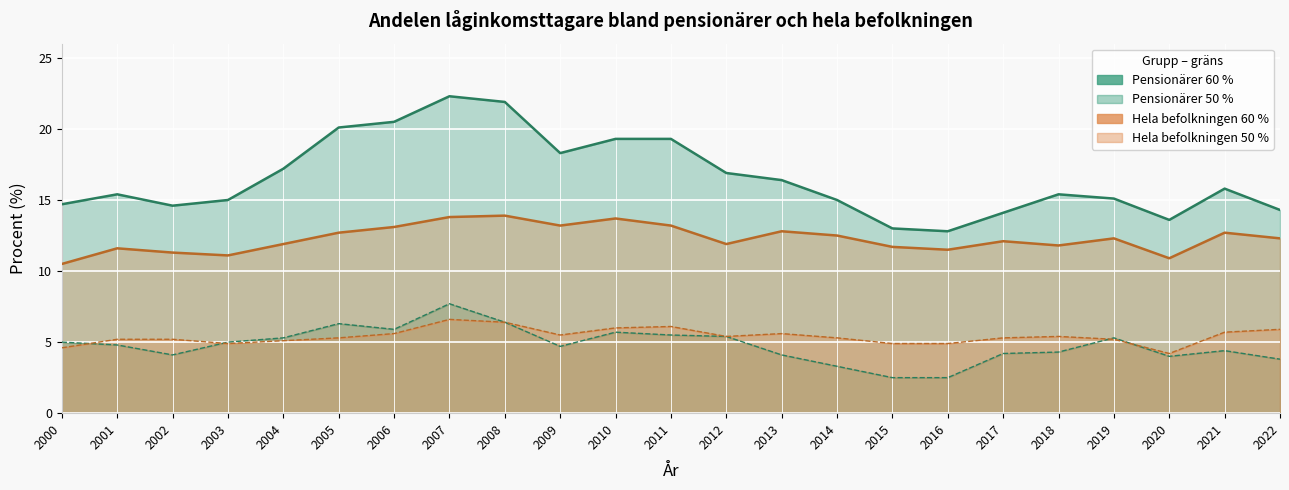

At which label does Hela befolkningen 60 % first exceed 12?

2005